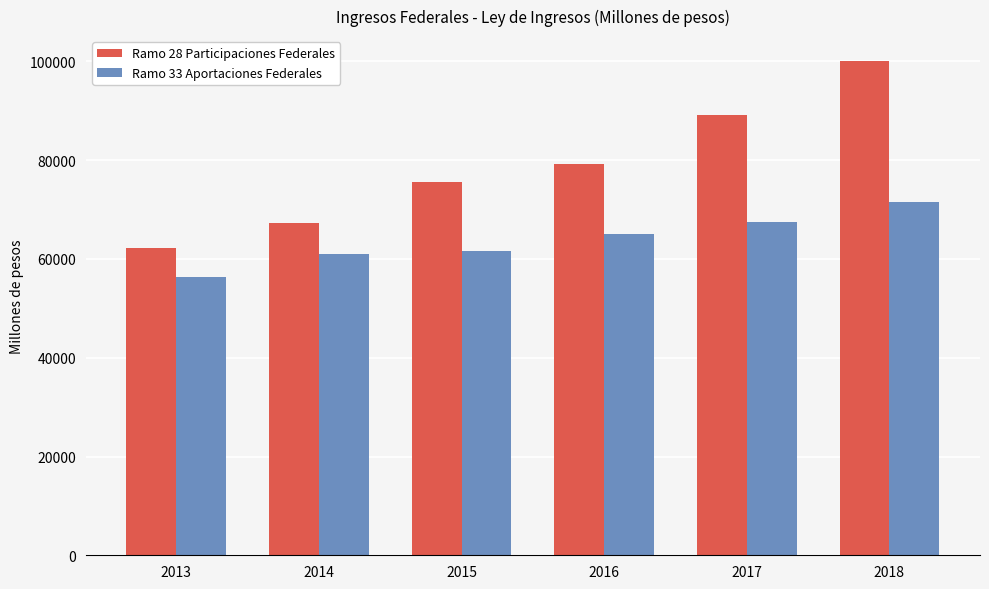

What is the approximate value of Ramo 28 Participaciones Federales at 2016?

79323.0